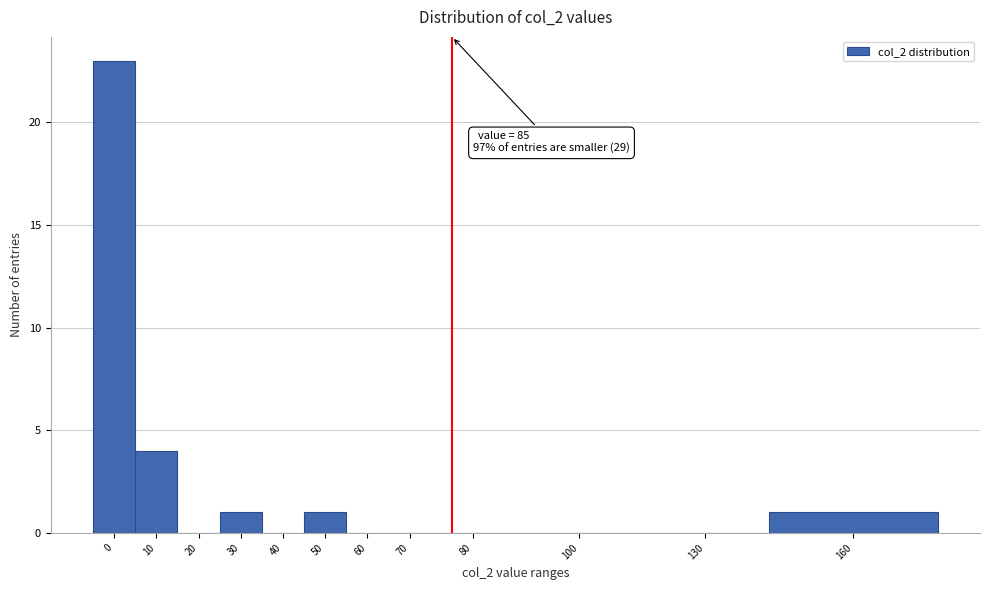

Reading left to right, transcribe all the data shown in this chart.

0=23	10=4	20=0	30=1	40=0	50=1	60=0	70=0	80=0	100=0	130=0	160=1